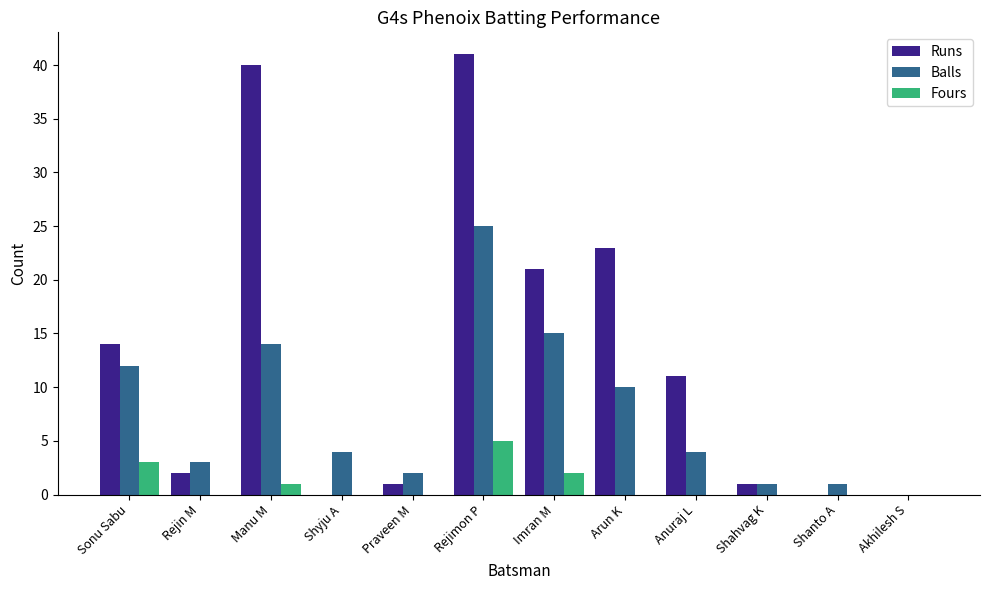

Reading left to right, transcribe all the data shown in this chart.

Runs: 14	2	40	0	1	41	21	23	11	1	0	0
Balls: 12	3	14	4	2	25	15	10	4	1	1	0
Fours: 3	0	1	0	0	5	2	0	0	0	0	0